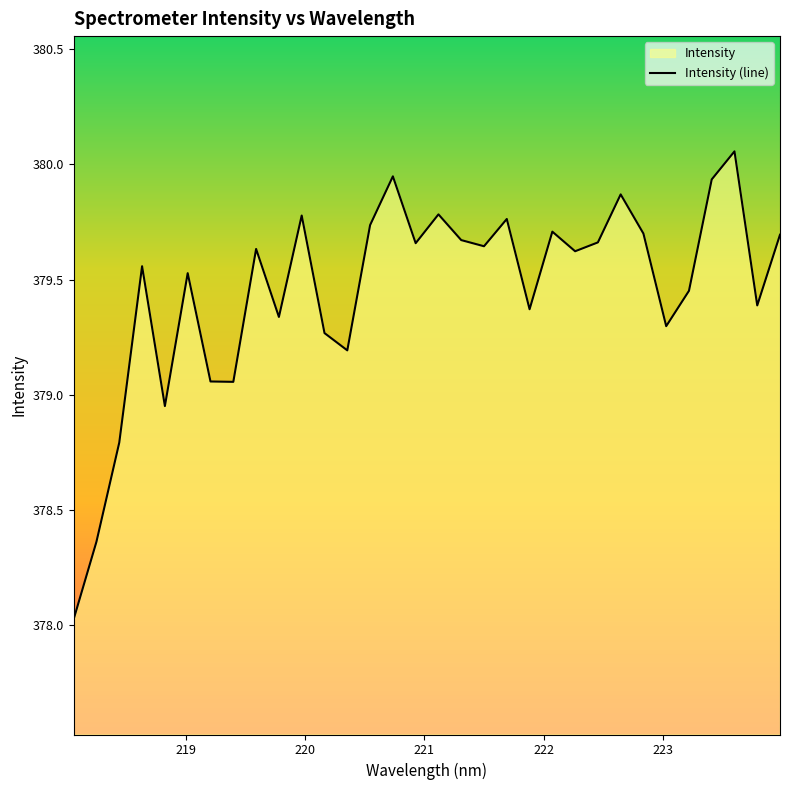

What is the minimum value shown in the chart?

378.0